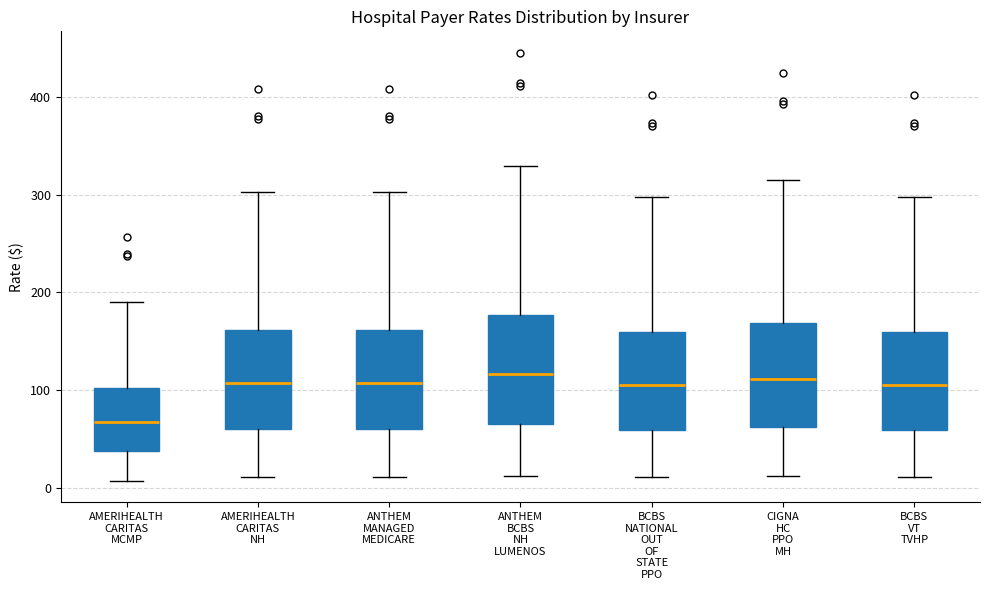

Reading left to right, transcribe this box plot: for each box, give where its median line is, the range the box spans, and where its two whiskers end, as read against the y-axis. The values are not printed on the chart, so give them approximately, as read against the axis.

AMERIHEALTH CARITAS MCMP: median 70, box 40 to 100, whiskers 10 to 190
AMERIHEALTH CARITAS NH: median 110, box 60 to 160, whiskers 10 to 300
ANTHEM MANAGED MEDICARE: median 110, box 60 to 160, whiskers 10 to 300
ANTHEM BCBS NH LUMENOS: median 120, box 70 to 180, whiskers 10 to 330
BCBS NATIONAL OUT OF STATE PPO: median 110, box 60 to 160, whiskers 10 to 300
CIGNA HC PPO MH: median 110, box 60 to 170, whiskers 10 to 310
BCBS VT TVHP: median 110, box 60 to 160, whiskers 10 to 300